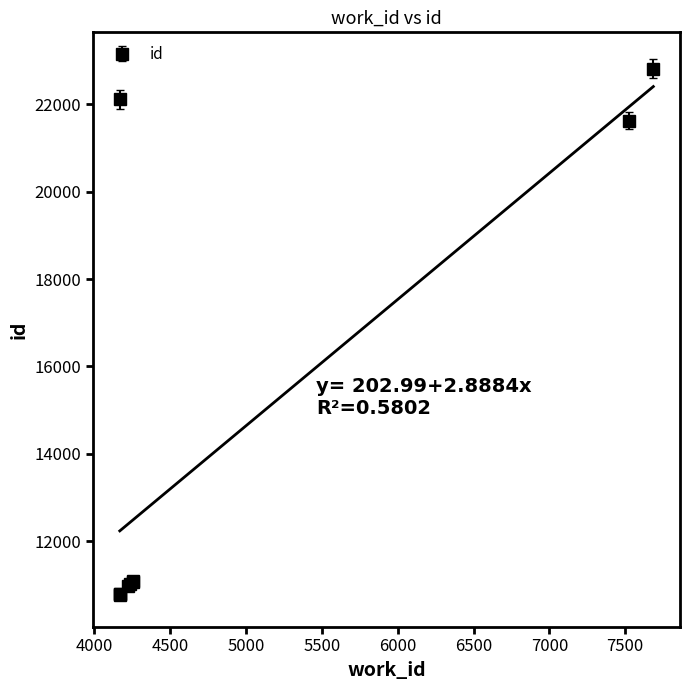

What is the value of the 2nd point from the left?

10783